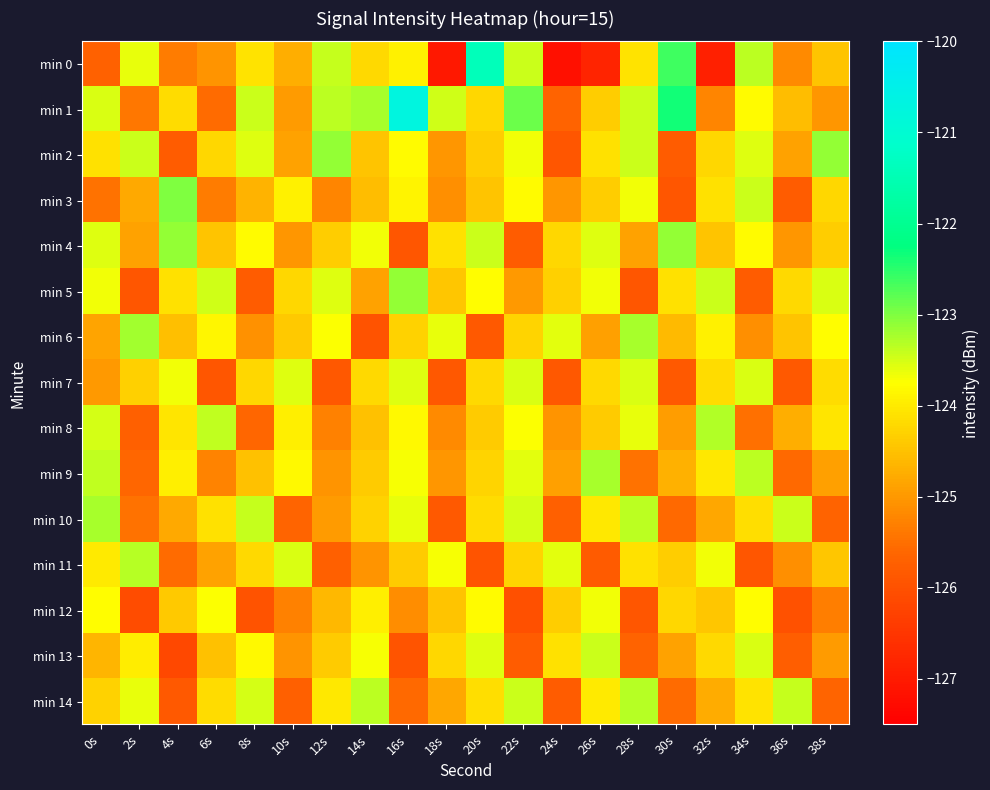

What is the total value across all series at 22s?

-1862.7